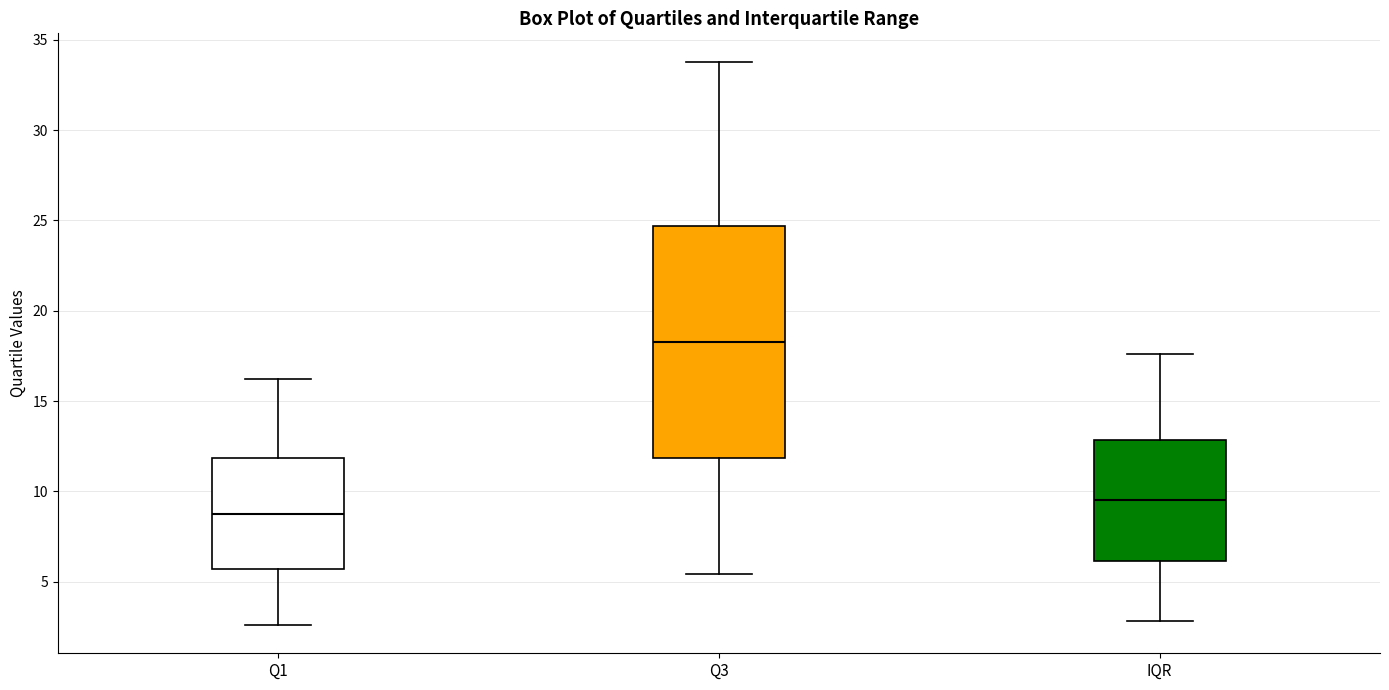

Where is the lower edge of the box for Q1 on the y-axis? The values are not printed on the chart, so give them approximately, as read against the axis.

5.5